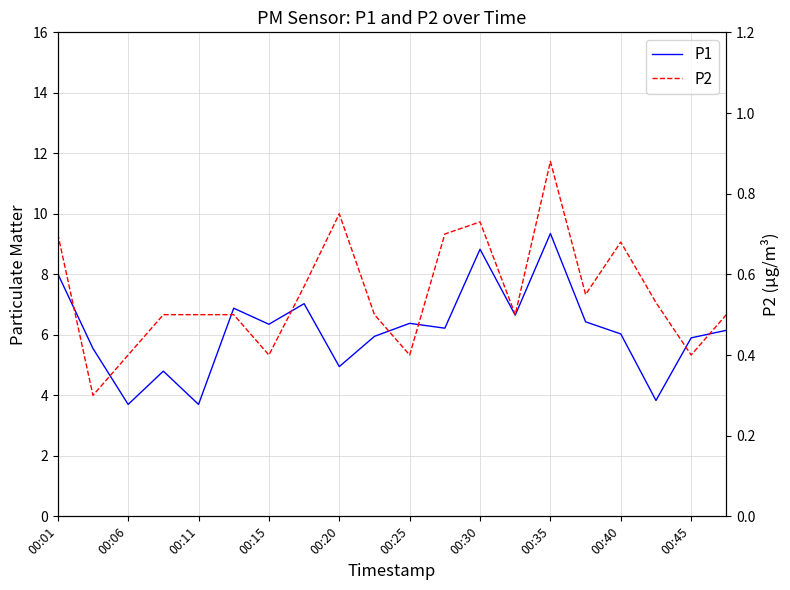

What is the difference between the second highest and second lowest values in the P2 series?

0.3